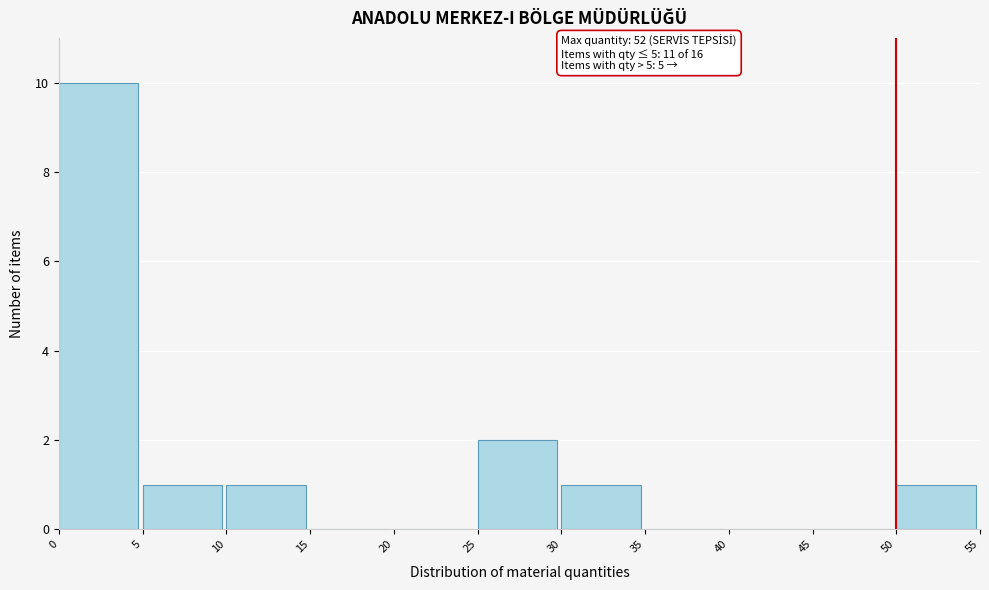

Over which range of the x-axis is the bar tallest?

0 to 5